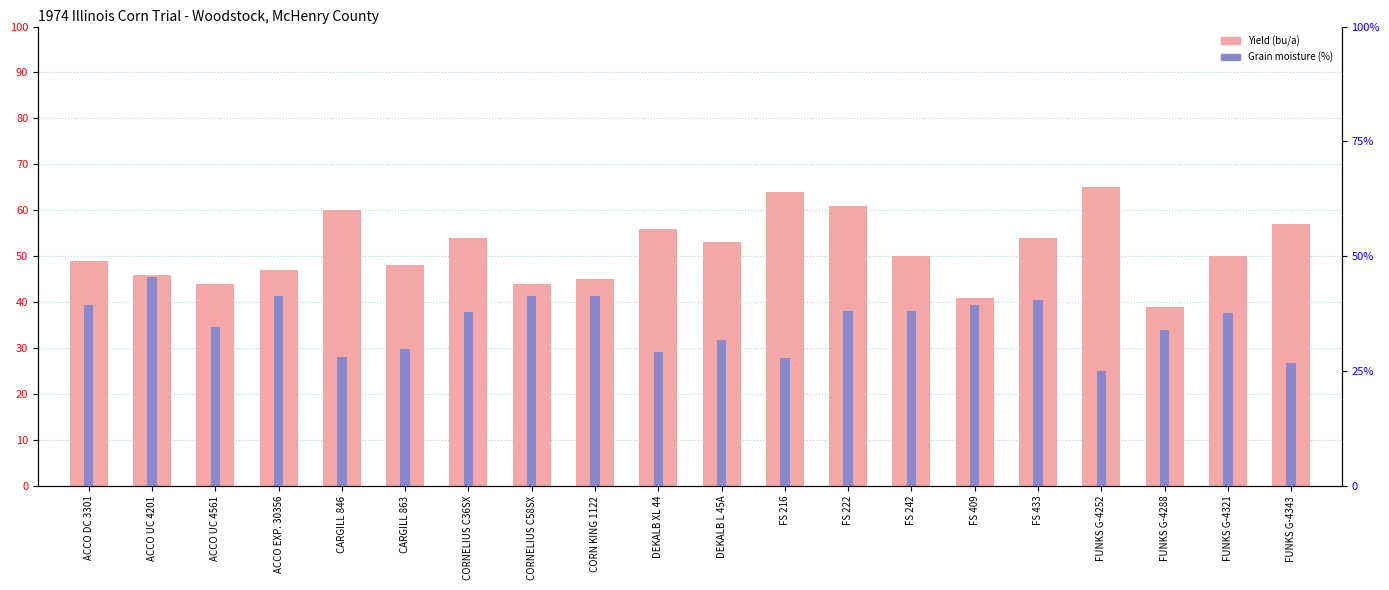

Reading left to right, extract all data points from this chart.

Yield (bu/a): 49.0	46.0	44.0	47.0	60.0	48.0	54.0	44.0	45.0	56.0	53.0	64.0	61.0	50.0	41.0	54.0	65.0	39.0	50.0	57.0
Grain moisture (%): 39.3	45.5	34.7	41.4	28.0	29.9	37.8	41.3	41.3	29.2	31.8	27.9	38.0	38.1	39.3	40.4	25.1	33.9	37.6	26.8